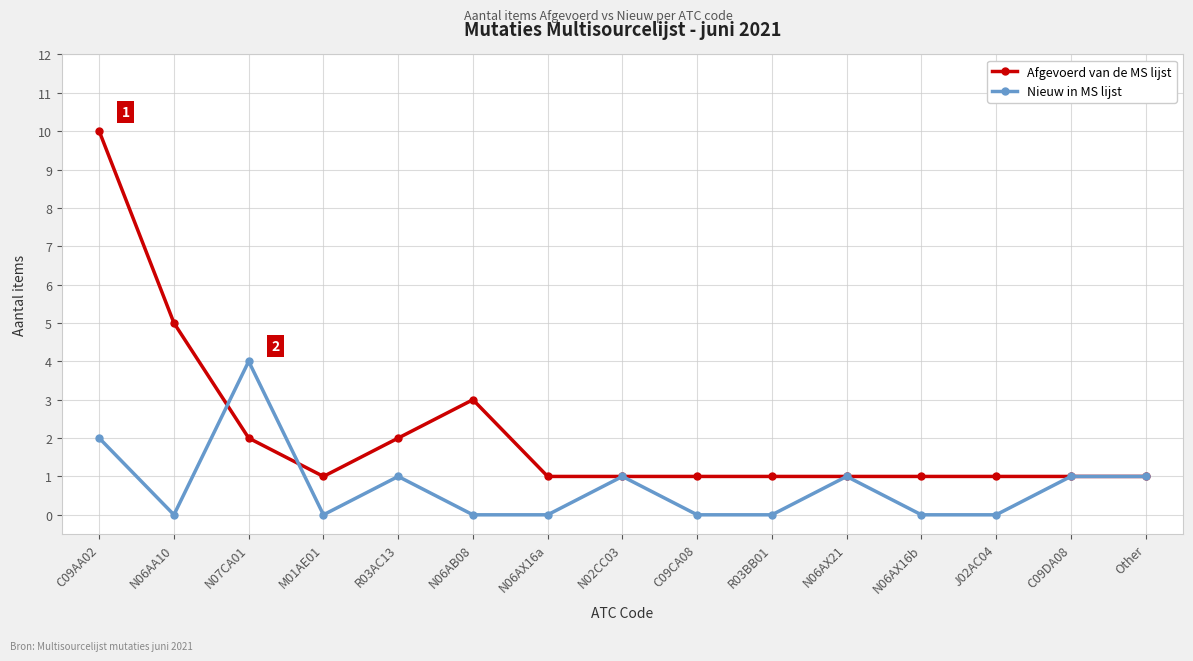

At which category is the sum across all series the highest?

C09AA02